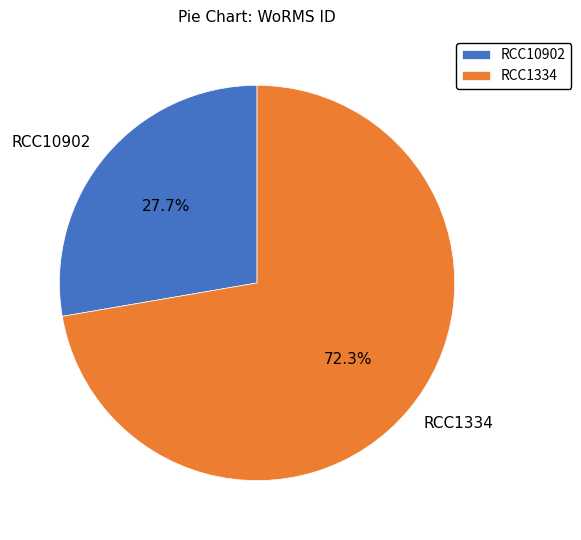

Combined, what portion of the pie is RCC1334 and RCC10902?

100.0%